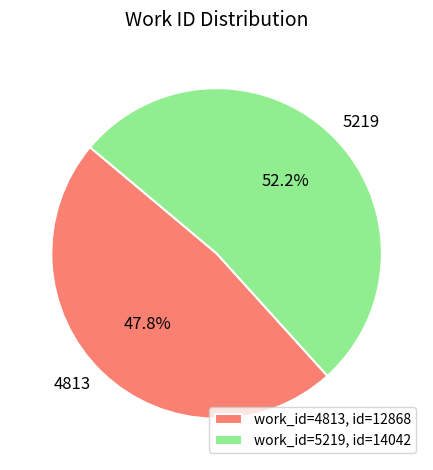

Which category has the biggest portion of the pie?

5219